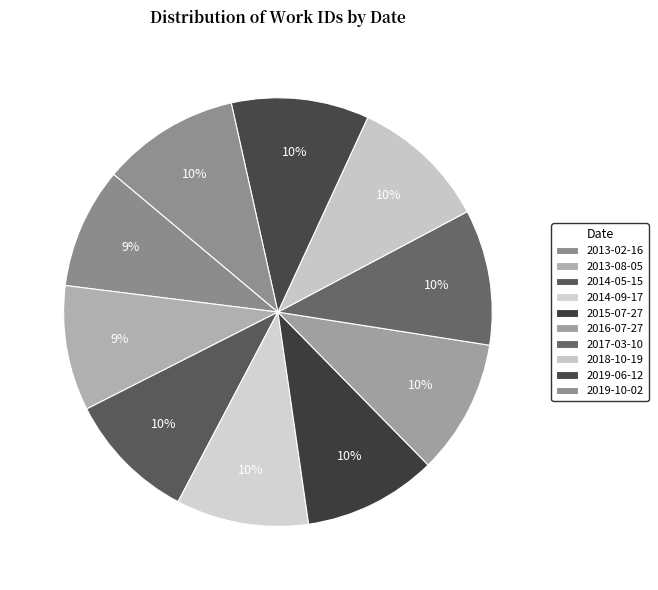

Count the number of slices in the pie.

10